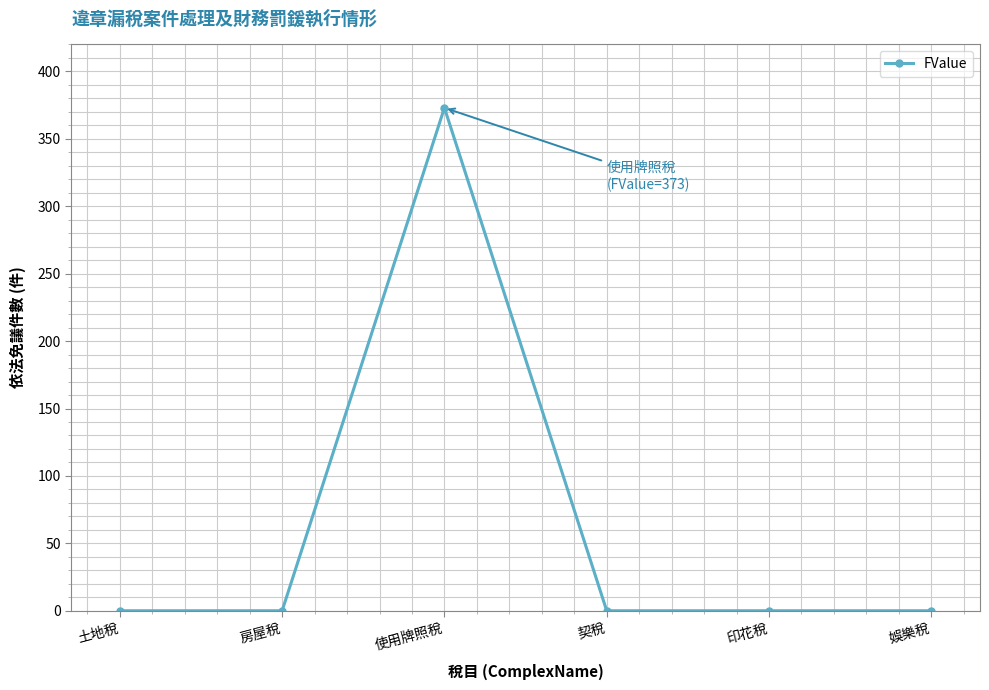

What is the label of the 6th point from the right?

土地稅